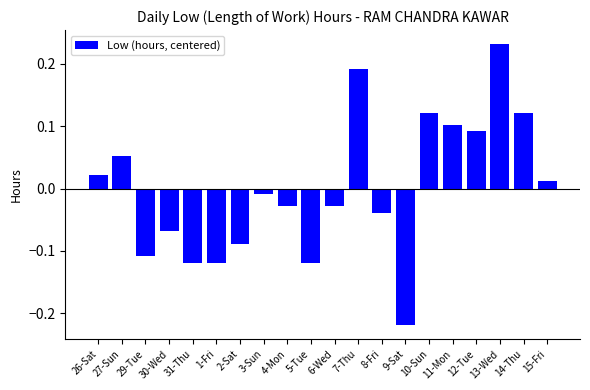

What is the label of the 4th bar from the right?

12-Tue